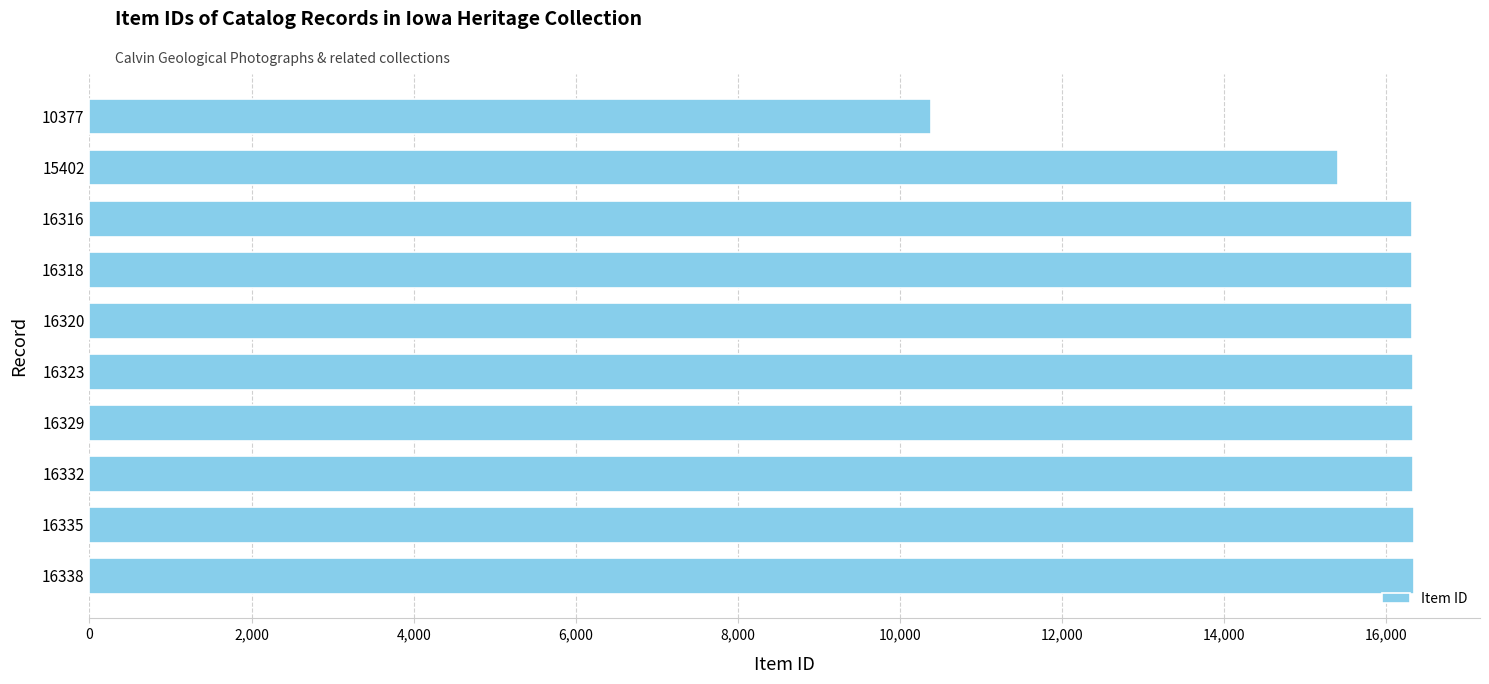

The value at 16323 is 16323. True or false?

True